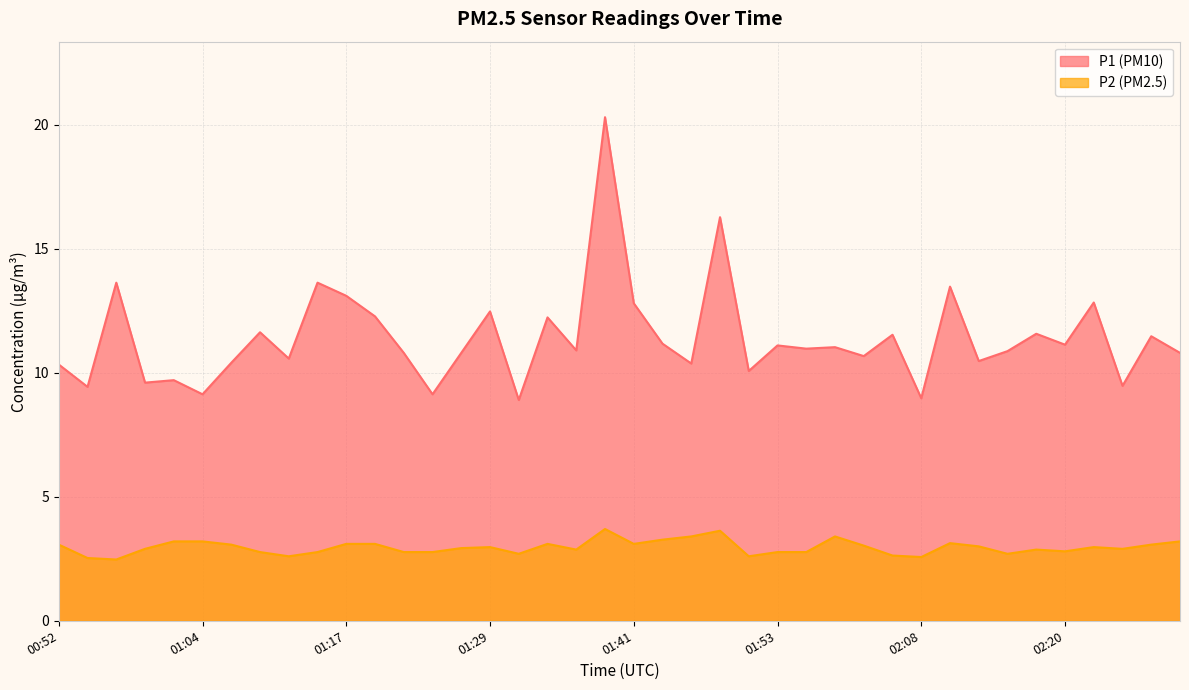

What is the maximum value shown in the chart?

20.3